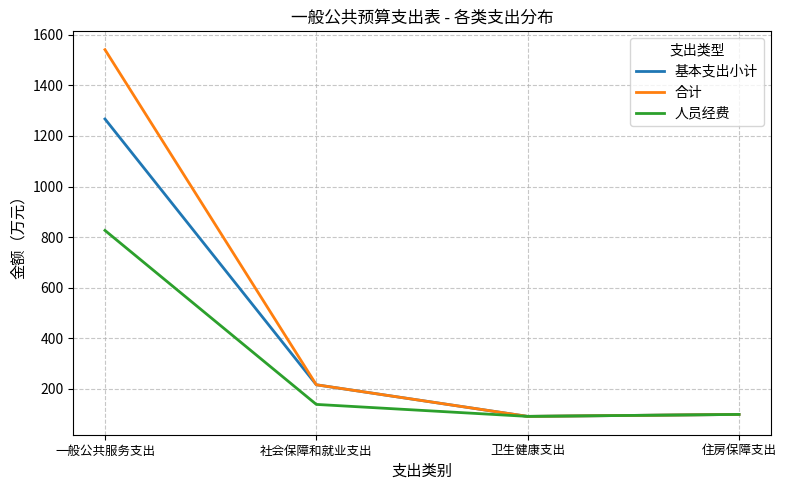

Which series has the largest total across all categories?

合计